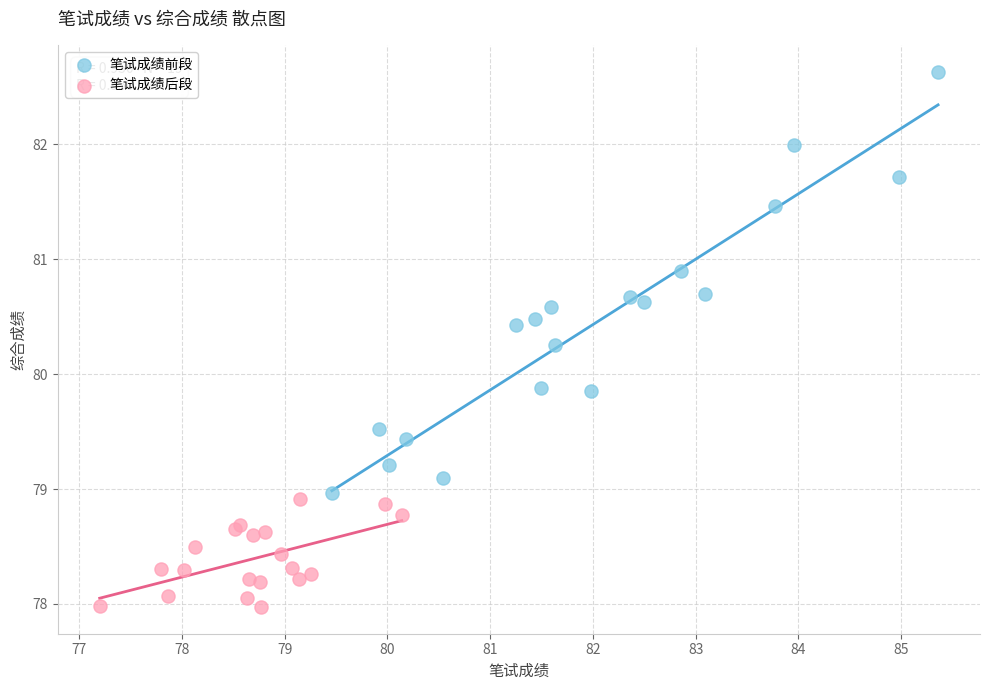

Which series reaches the minimum Y coordinate?

笔试成绩后段